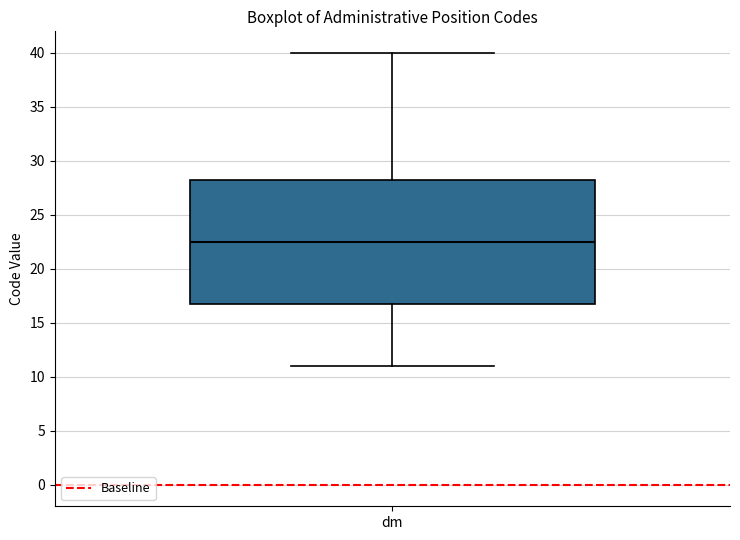

Transcribe this box plot: give where the median line is, the range the box spans, and where the two whiskers end, as read against the y-axis. The values are not printed on the chart, so give them approximately, as read against the axis.

median 22.5, box 17.0 to 28.5, whiskers 11.0 to 40.0